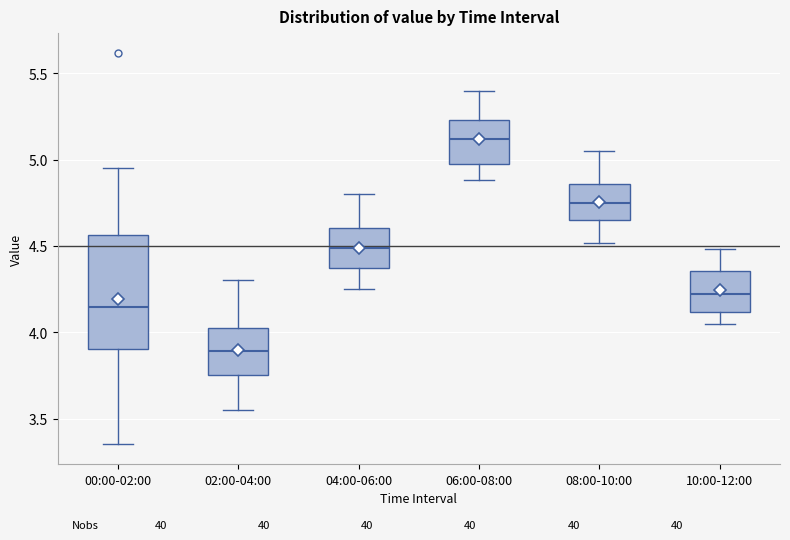

Where does the median line of the box for 08:00-10:00 sit on the y-axis? The values are not printed on the chart, so give them approximately, as read against the axis.

4.75